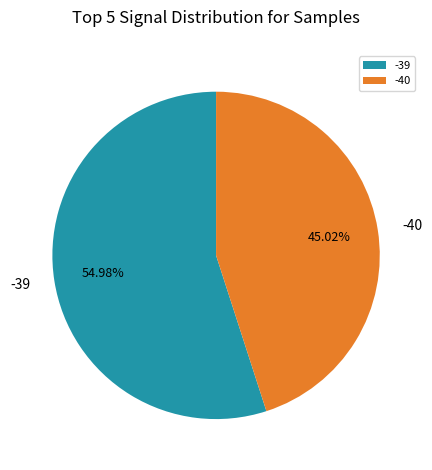

True or false: -40 accounts for 1% of the total.

False